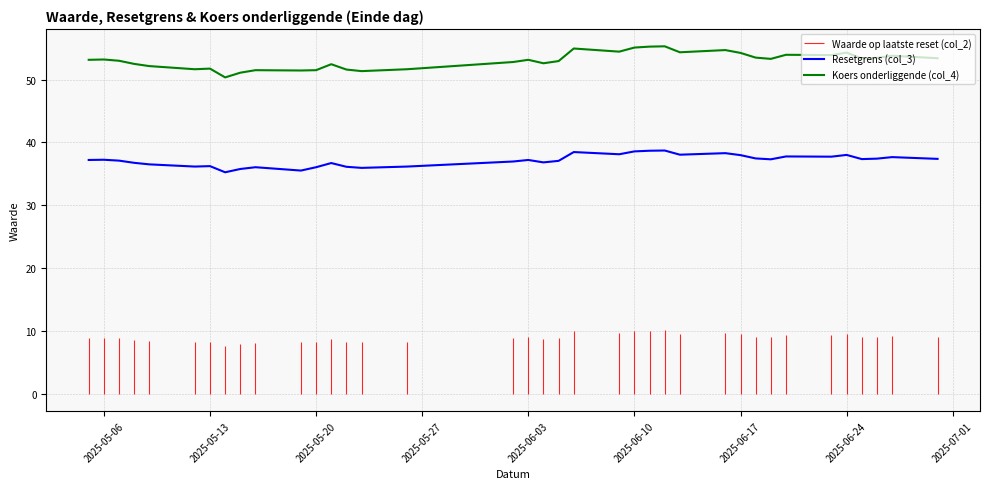

True or false: Resetgrens (col_3) and Koers onderliggende (col_4) intersect in this chart.

False